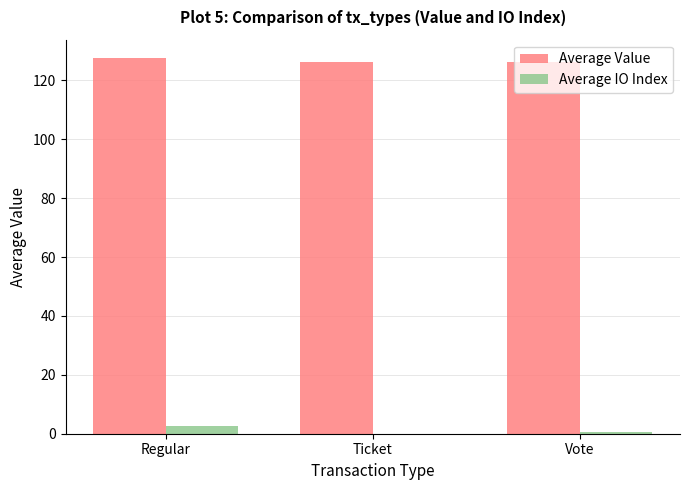

What is the average value of the Average IO Index series?

1.0